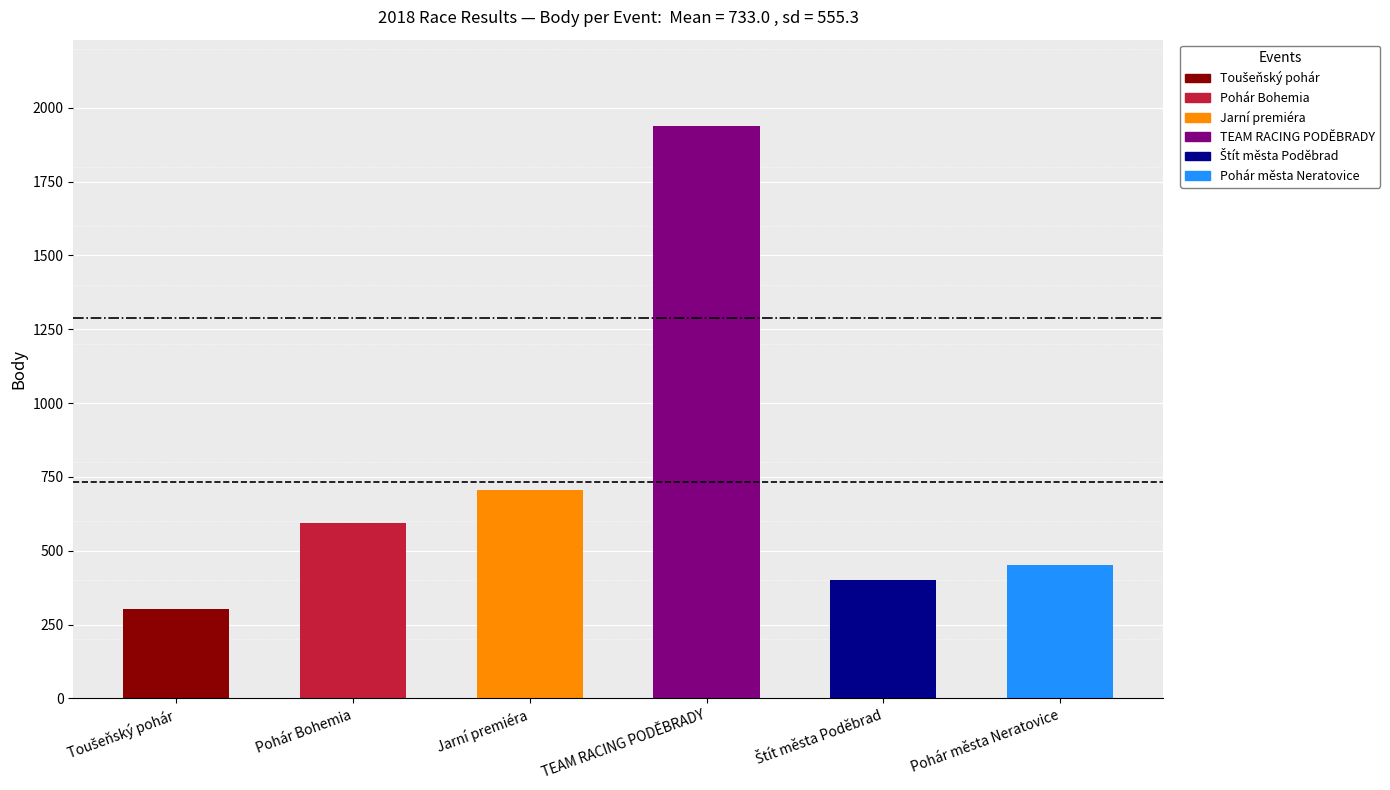

Which category has the highest value across all series?

TEAM RACING PODĚBRADY